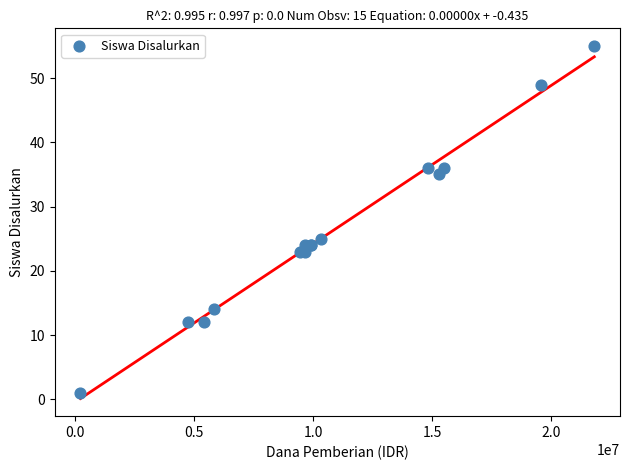

What Y value in the scatter plot is closest to 28?

25